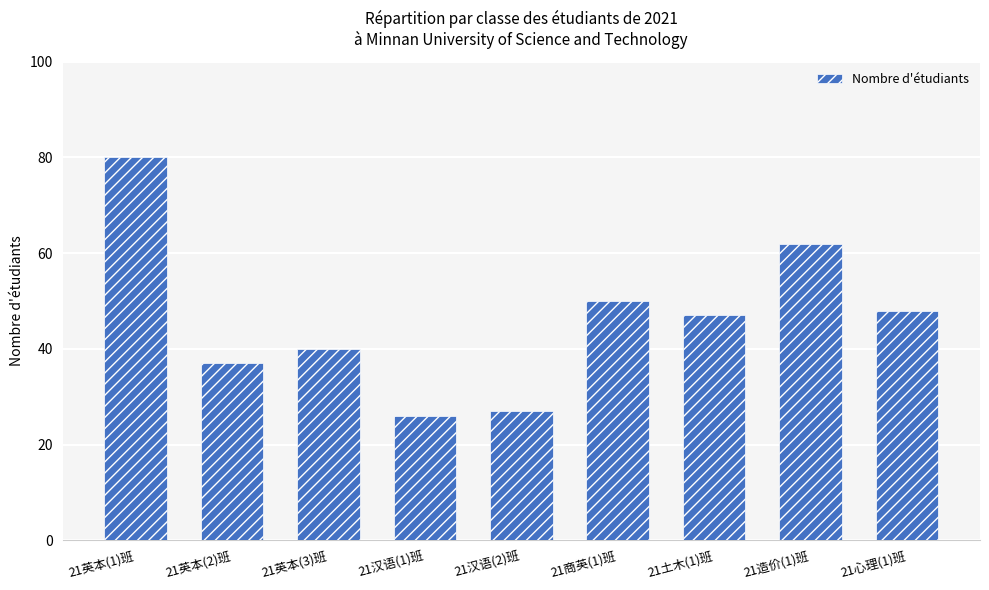

The chart shows a value of 48 at 21心理(1)班. True or false?

True